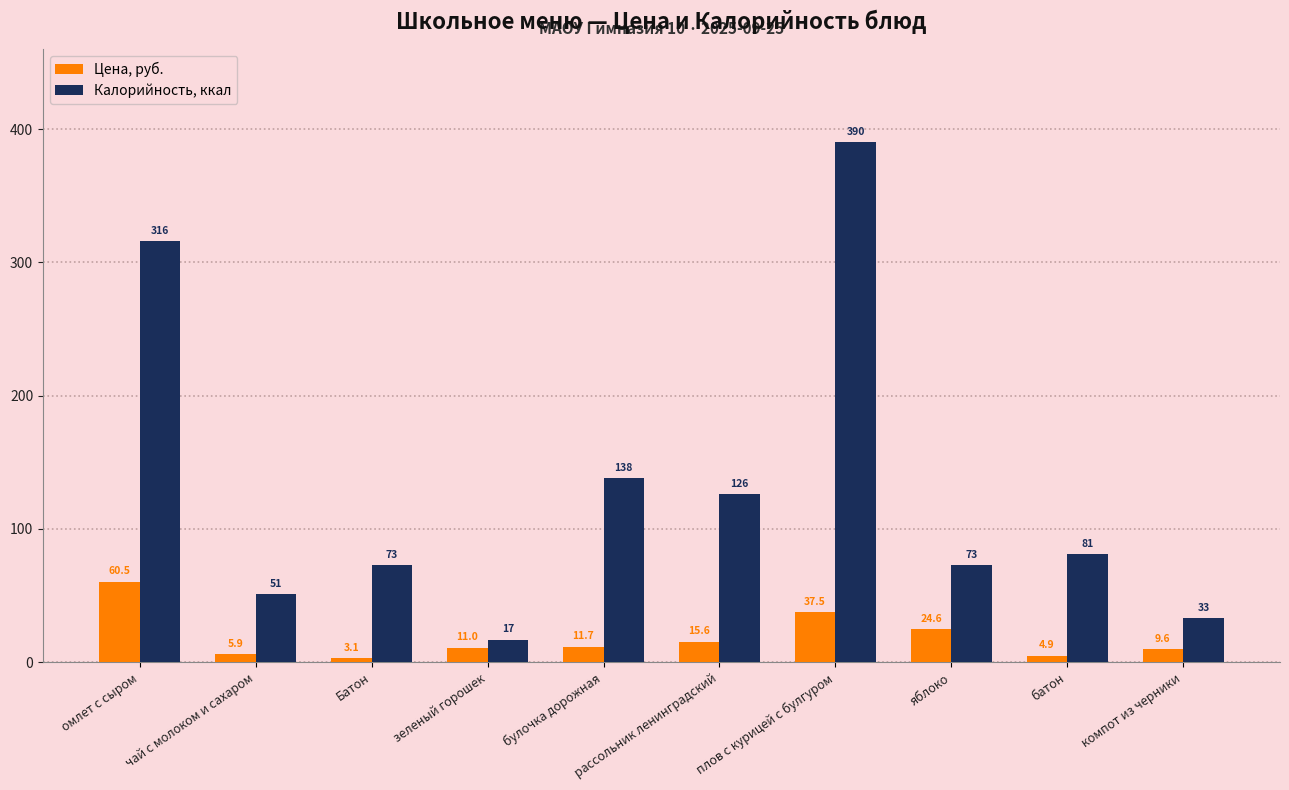

Rank the series by their maximum value, from highest to lowest.

Калорийность, ккал, Цена, руб.